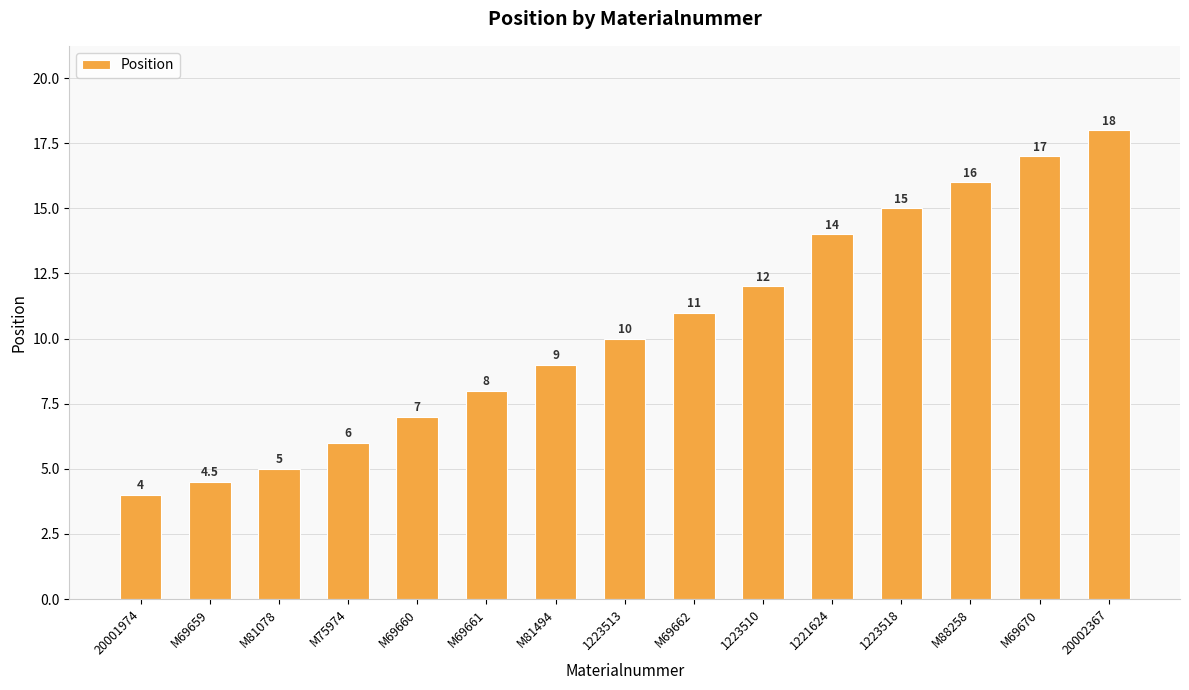

Rank the categories by value from lowest to highest.

20001974, M69659, M81078, M75974, M69660, M69661, M81494, 1223513, M69662, 1223510, 1221624, 1223518, M88258, M69670, 20002367